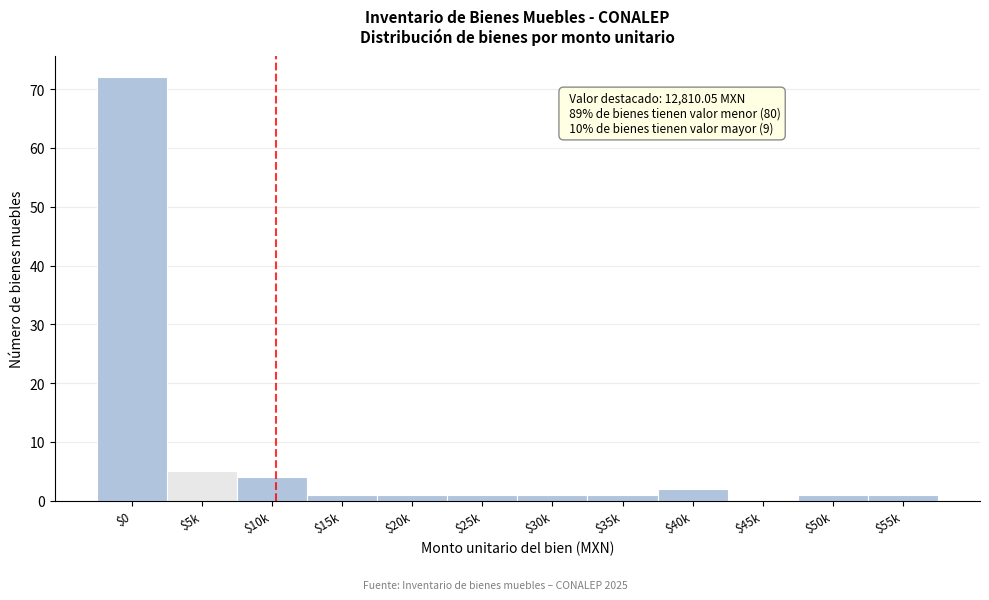

What is the greatest value displayed?

72